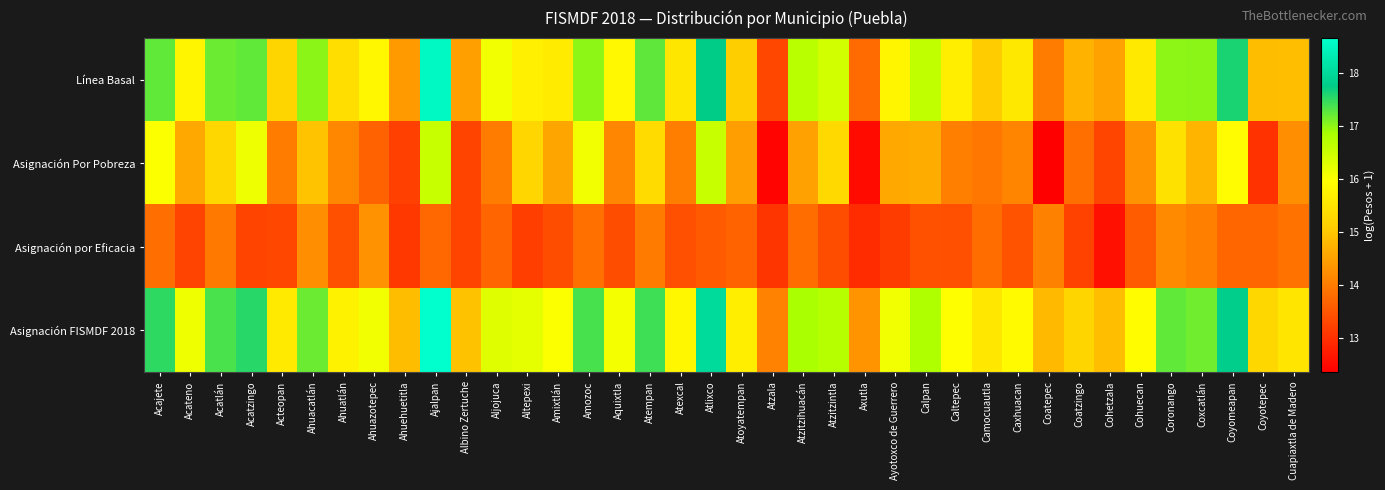

What is the difference between the highest and lowest values at Atexcal?

2.4